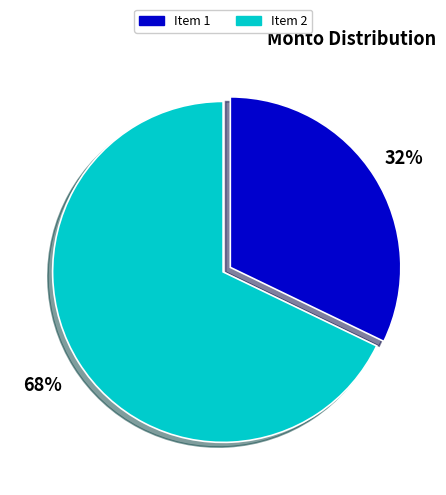

Is there any slice that represents more than half of the pie?

Yes